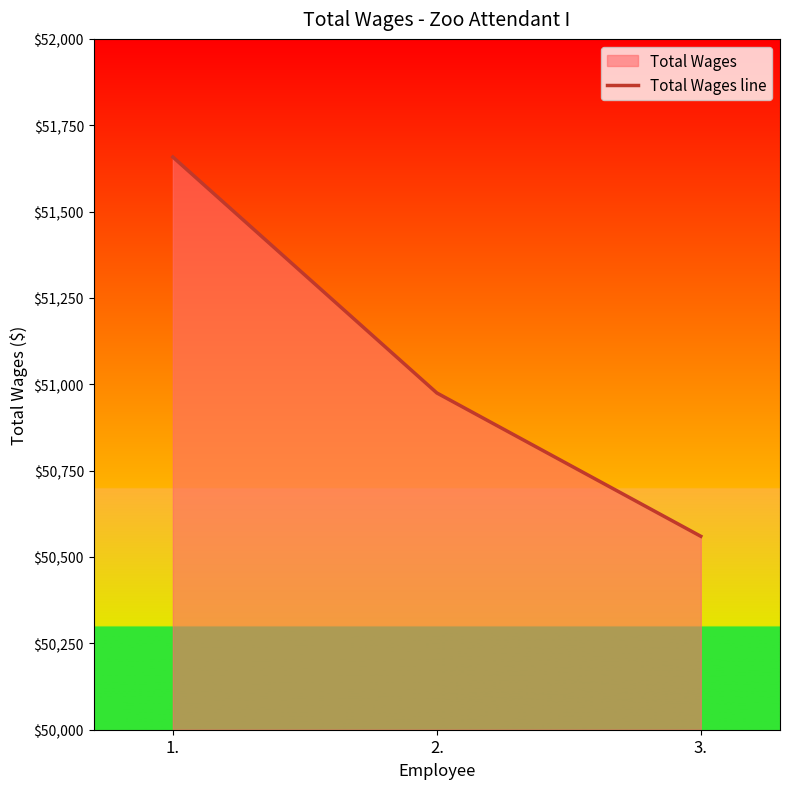

Reading right to left, extract all data points from this chart.

3.=50560	2.=50975	1.=51658